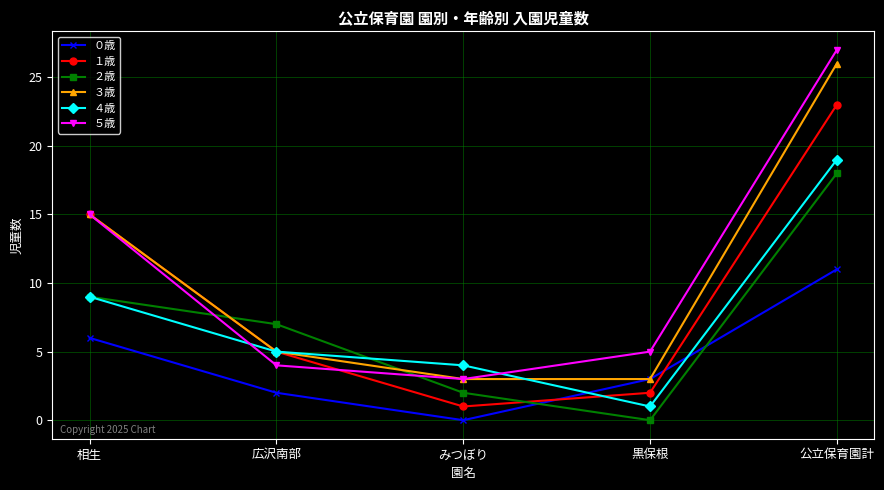

True or false: ２歳 and １歳 cross at least once.

True